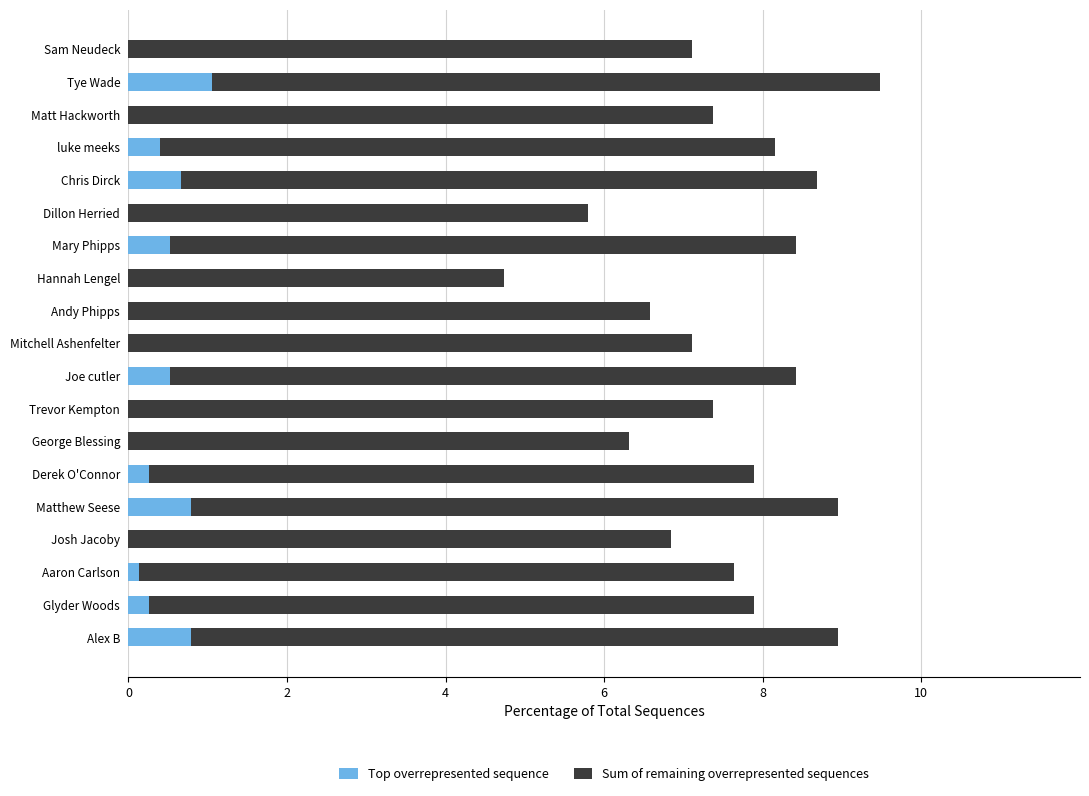

What is the sum of all Sum of remaining overrepresented sequences values?

141.8